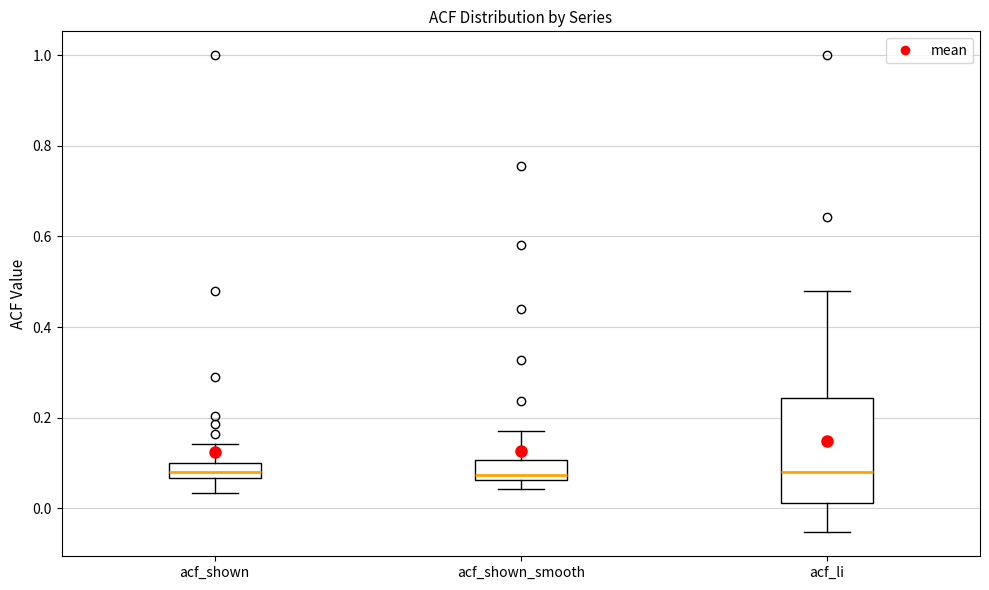

Where does the lower whisker of the box for acf_shown_smooth end on the y-axis? The values are not printed on the chart, so give them approximately, as read against the axis.

0.04